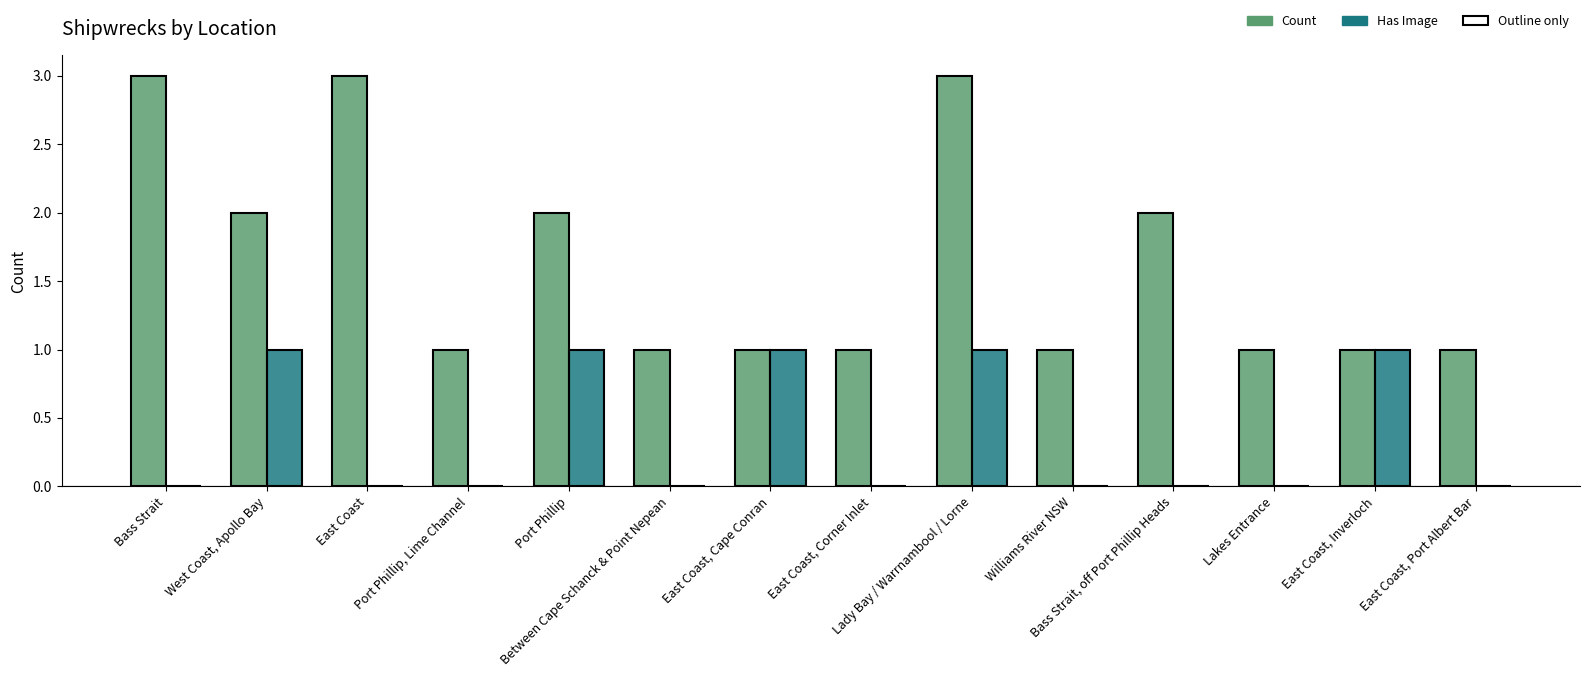

The Count series shows 3 at East Coast. True or false?

True